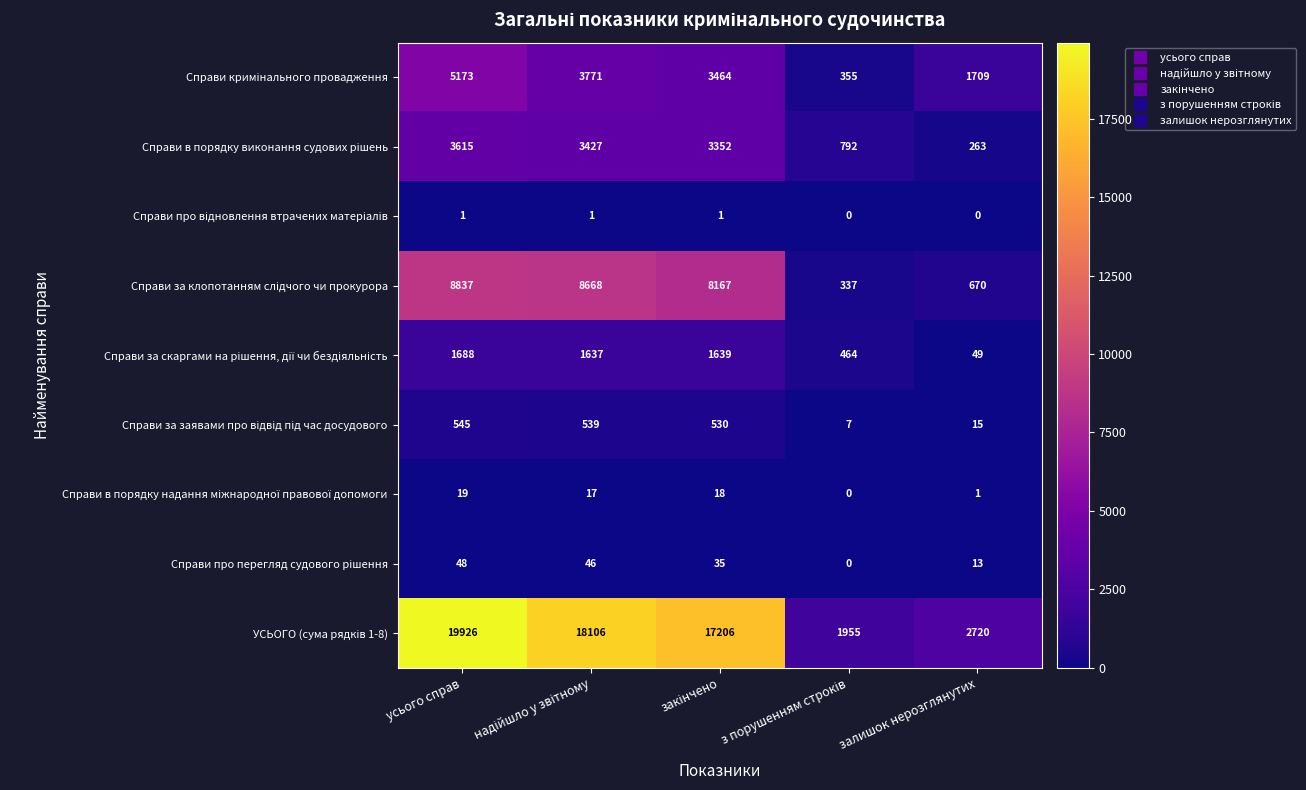

What is the total value across all series at залишок нерозглянутих?

5440